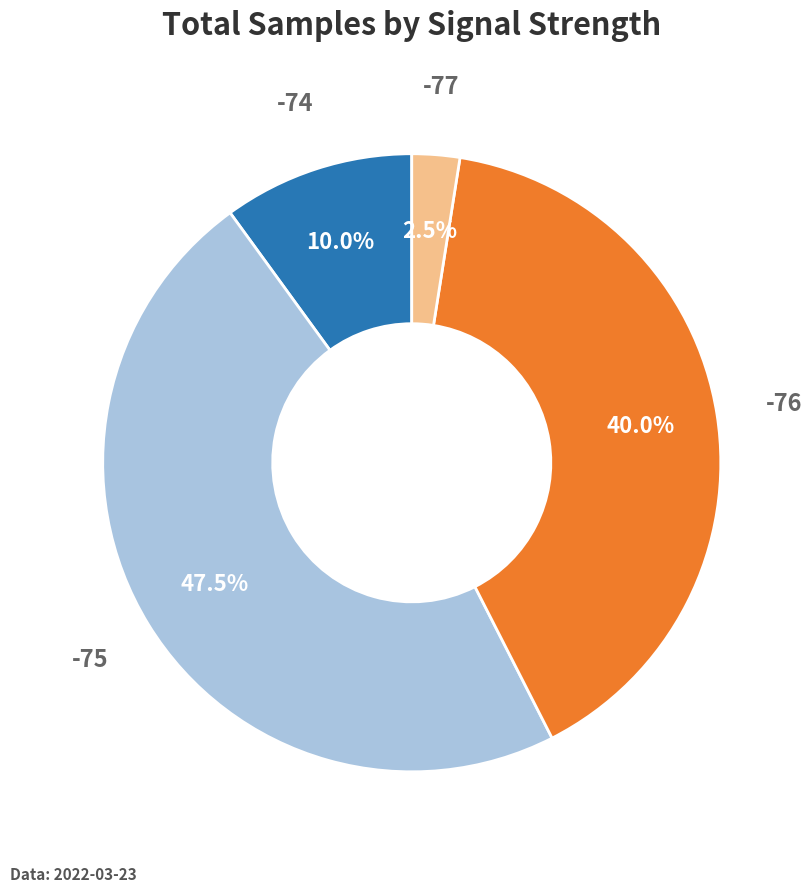

Does any single category account for the majority?

No